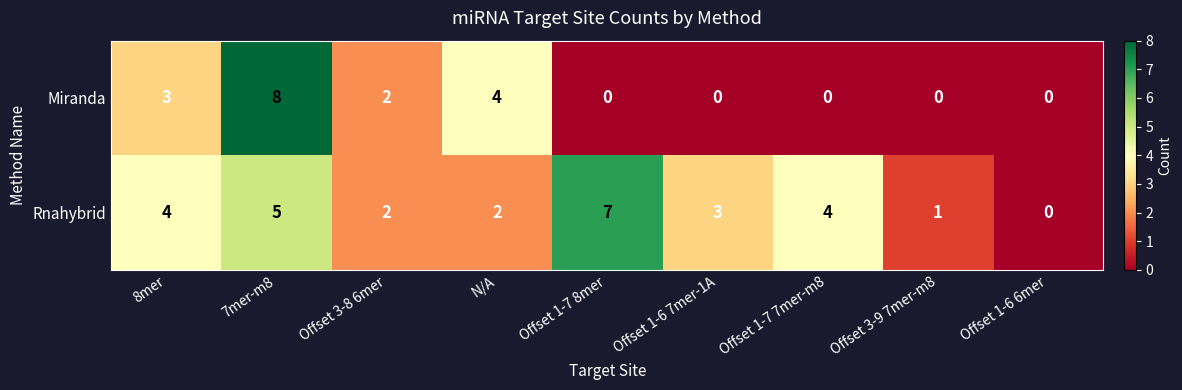

Which label corresponds to the largest value in the chart?

7mer-m8